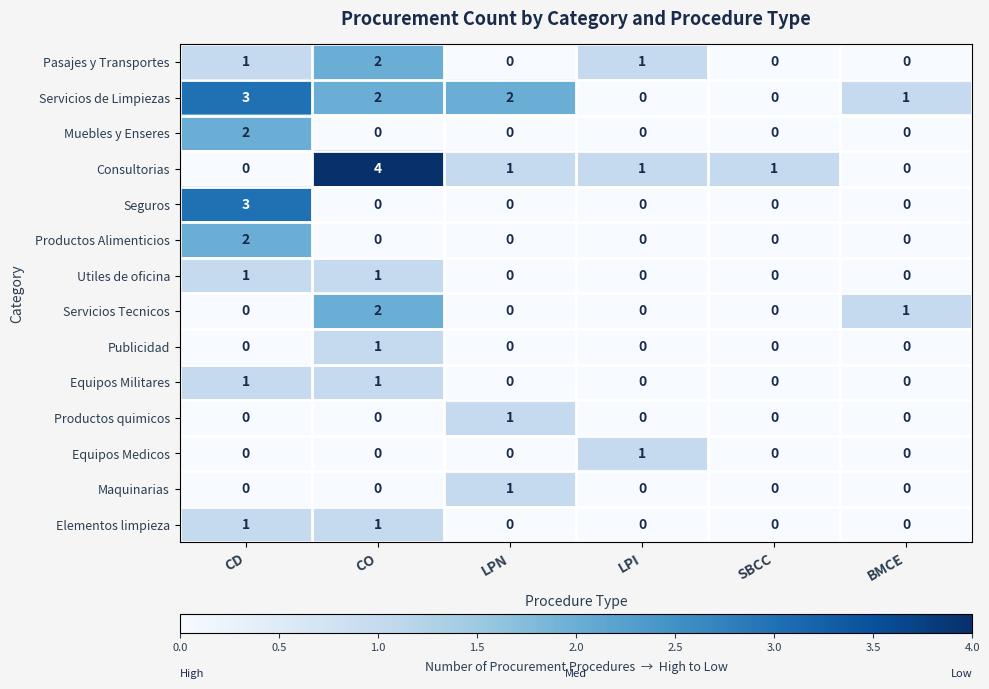

The Maquinarias series shows 0 at CD. True or false?

True